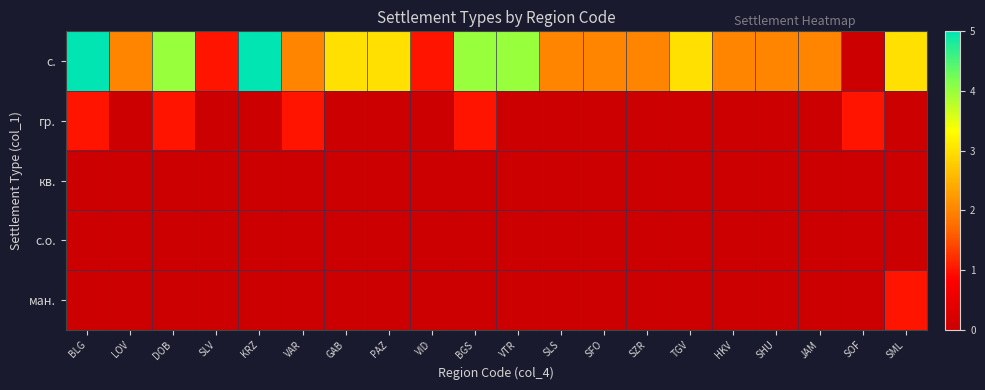

At how many categories does at least one series exceed 0?

20